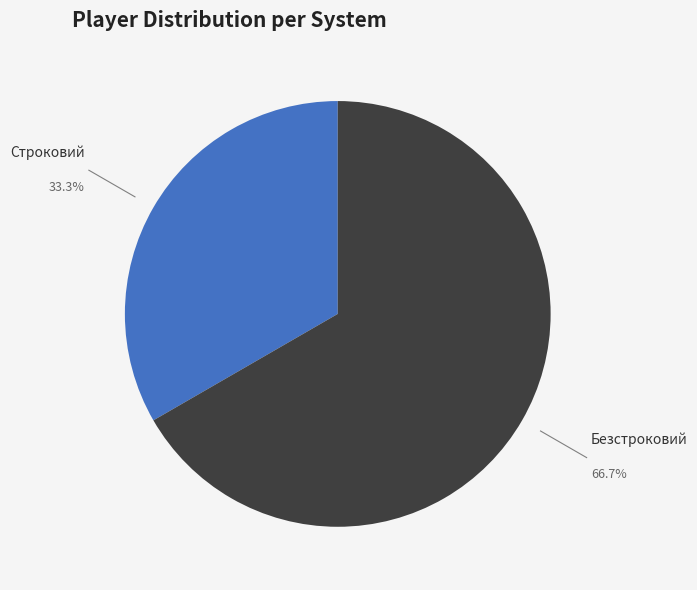

Combined, do Безстроковий and Строковий account for over 50%?

Yes